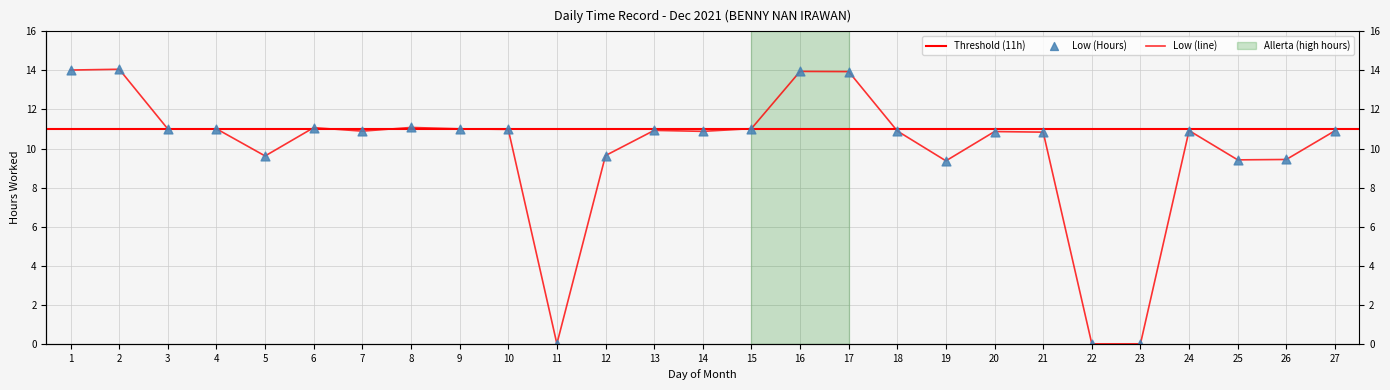

Which has a higher value, 7 or 12?

7